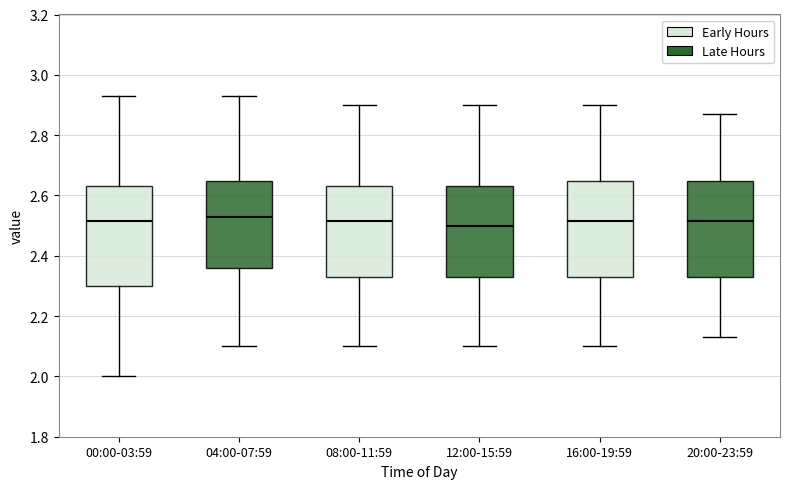

Reading left to right, read every box against the y-axis: the position of its median line, the range the box covers, and the ends of its whiskers. The values are not printed on the chart, so give them approximately, as read against the axis.

00:00-03:59: median 2.52, box 2.30 to 2.64, whiskers 2.00 to 2.94
04:00-07:59: median 2.54, box 2.36 to 2.64, whiskers 2.10 to 2.94
08:00-11:59: median 2.52, box 2.34 to 2.64, whiskers 2.10 to 2.90
12:00-15:59: median 2.50, box 2.34 to 2.64, whiskers 2.10 to 2.90
16:00-19:59: median 2.52, box 2.34 to 2.64, whiskers 2.10 to 2.90
20:00-23:59: median 2.52, box 2.34 to 2.64, whiskers 2.14 to 2.88